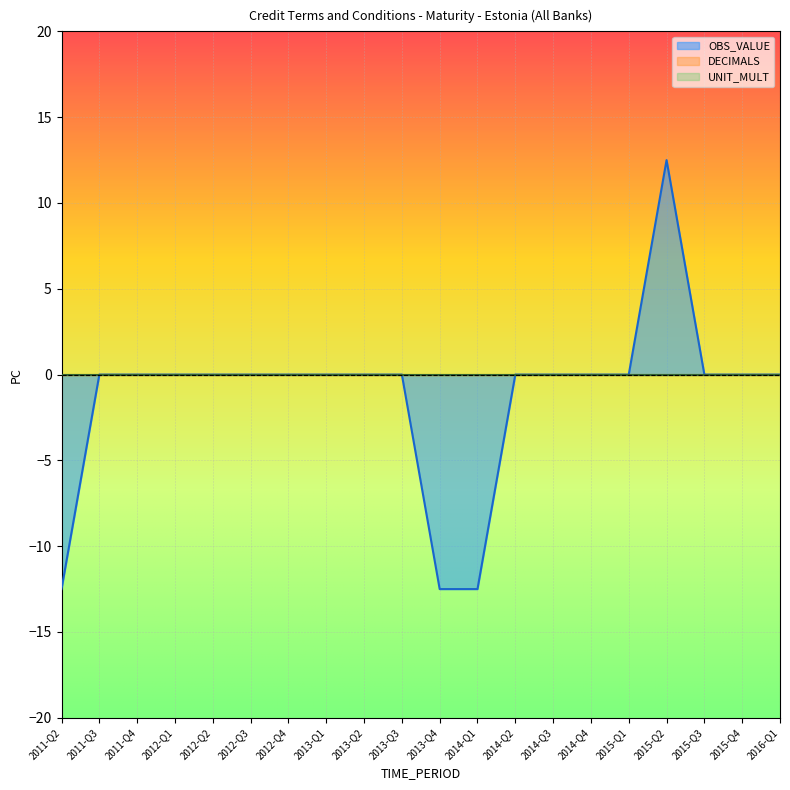

What is the label of the 15th point from the left?

2014-Q4